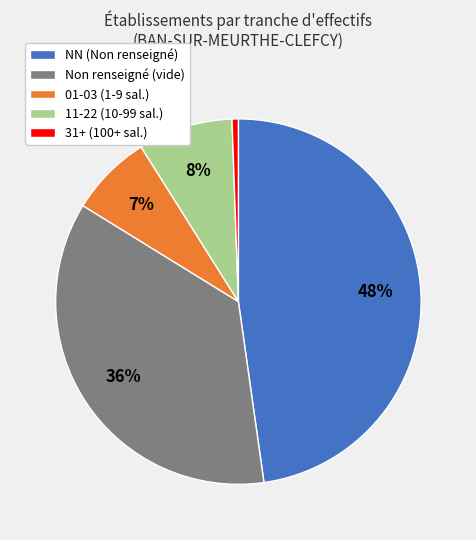

How many segments does this pie chart have?

5